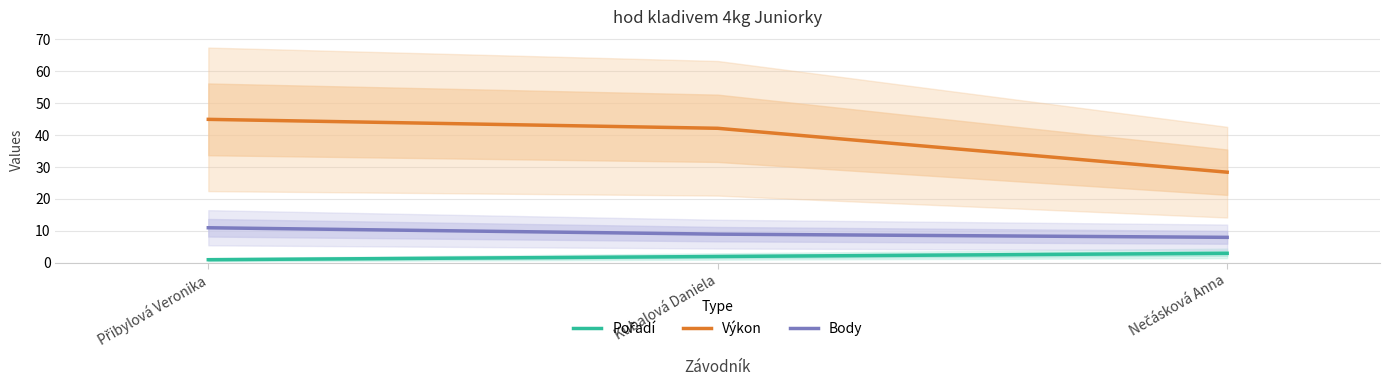

What position from the left is Kubalová Daniela?

2